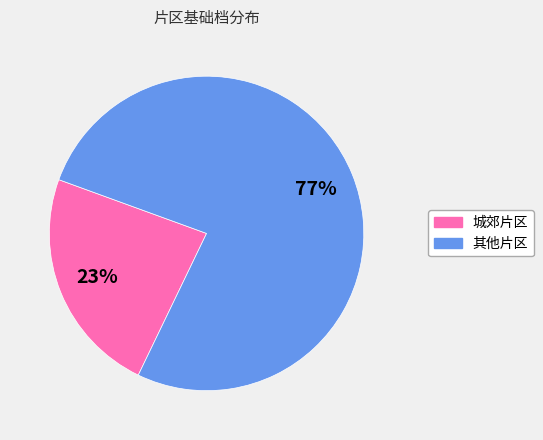

How many segments does this pie chart have?

2